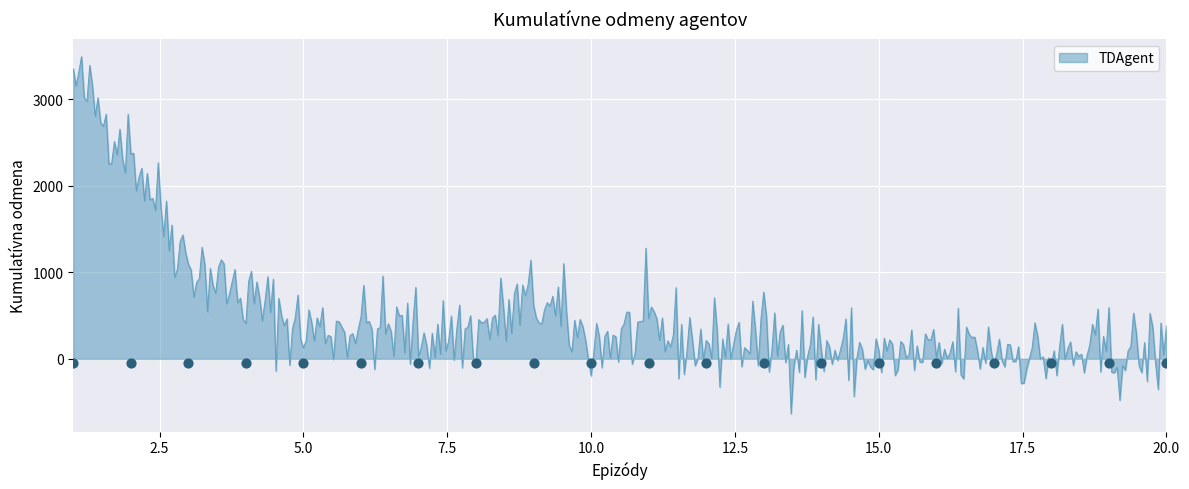

At how many categories does at least one series exceed 3032?

1